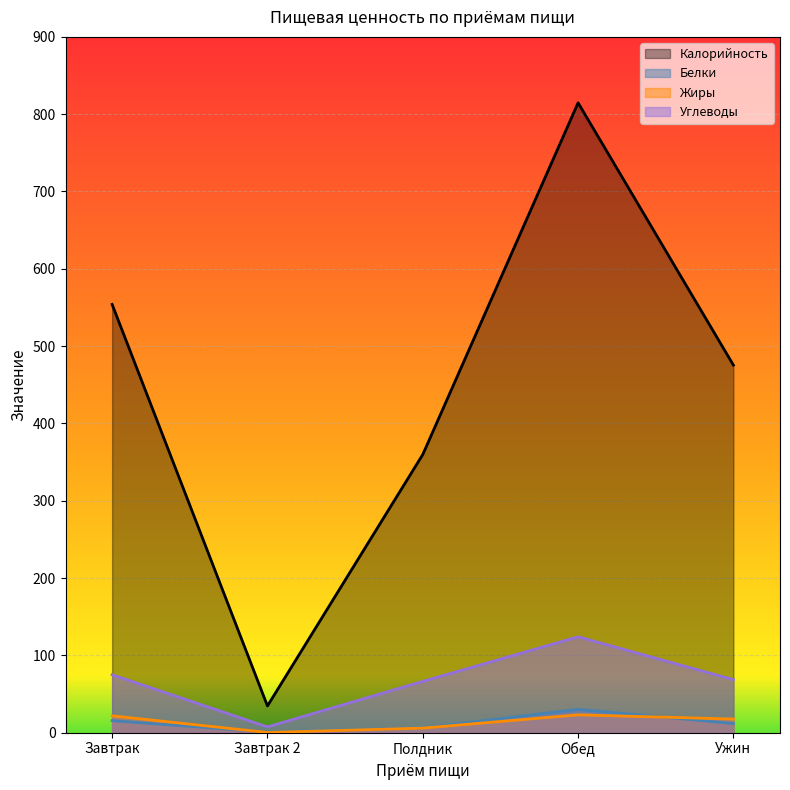

True or false: Калорийность and Белки cross at least once.

False